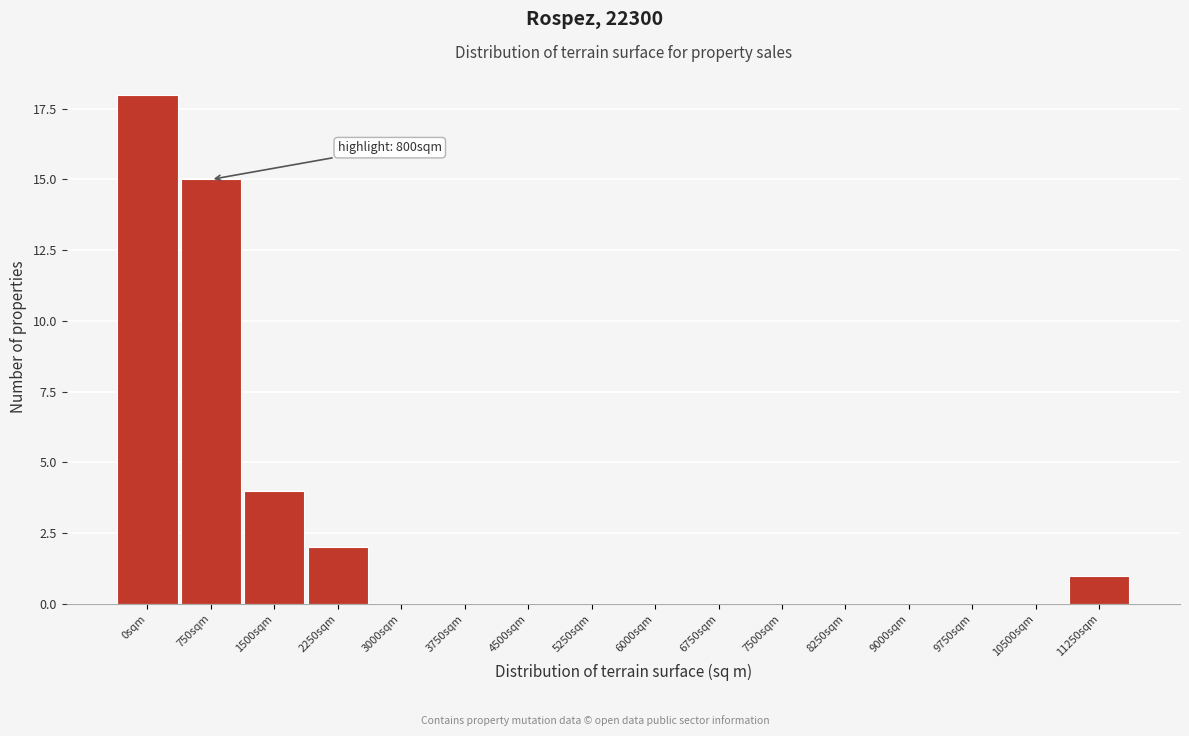

Reading left to right, list all the values displayed in this chart.

0sqm=18	750sqm=15	1500sqm=4	2250sqm=2	3000sqm=0	3750sqm=0	4500sqm=0	5250sqm=0	6000sqm=0	6750sqm=0	7500sqm=0	8250sqm=0	9000sqm=0	9750sqm=0	10500sqm=0	11250sqm=1